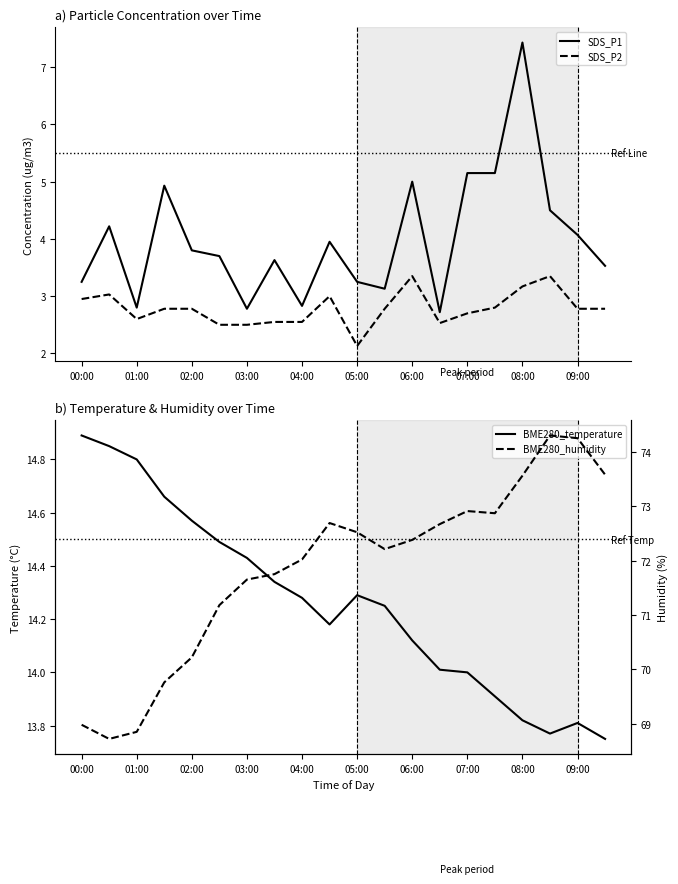

In SDS_P2, how many points are lower than both neighbors (excluding endpoints)?

3